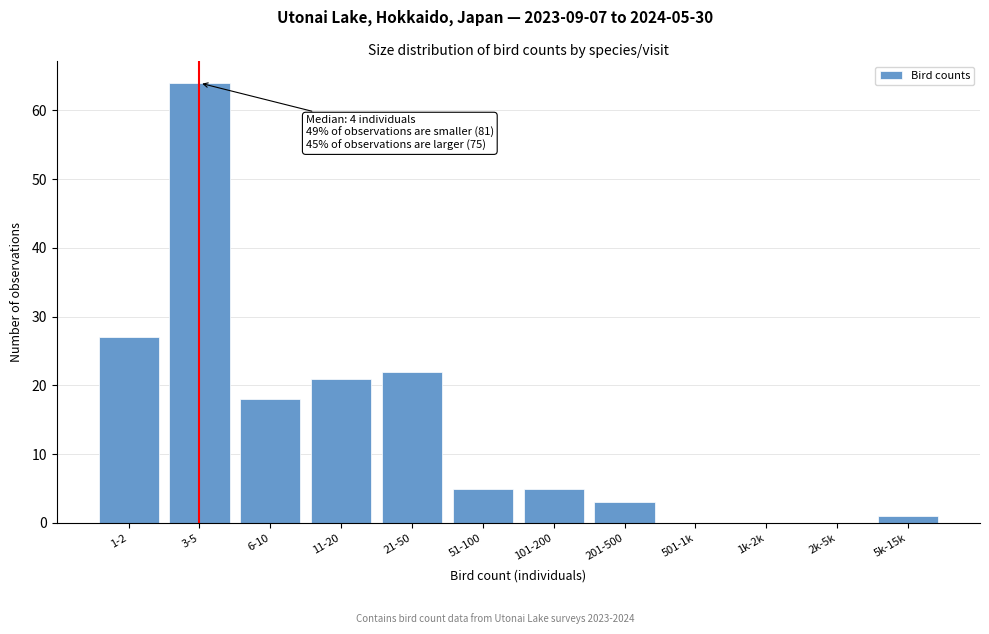

Reading left to right, transcribe all the data shown in this chart.

1-2=27	3-5=64	6-10=18	11-20=21	21-50=22	51-100=5	101-200=5	201-500=3	501-1k=0	1k-2k=0	2k-5k=0	5k-15k=1